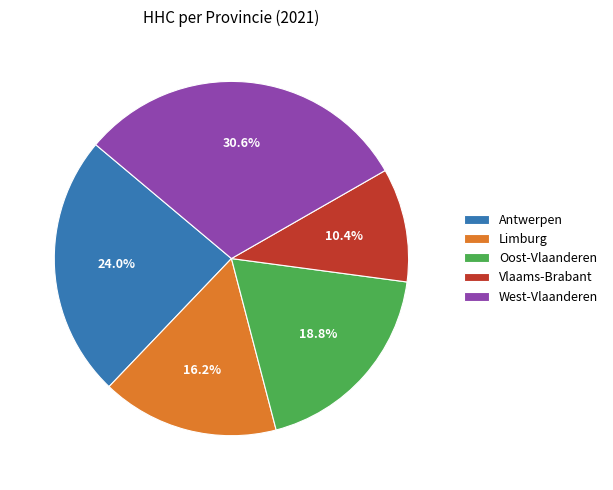

Approximately how many times larger is the value at West-Vlaanderen compared to Limburg?

1.9